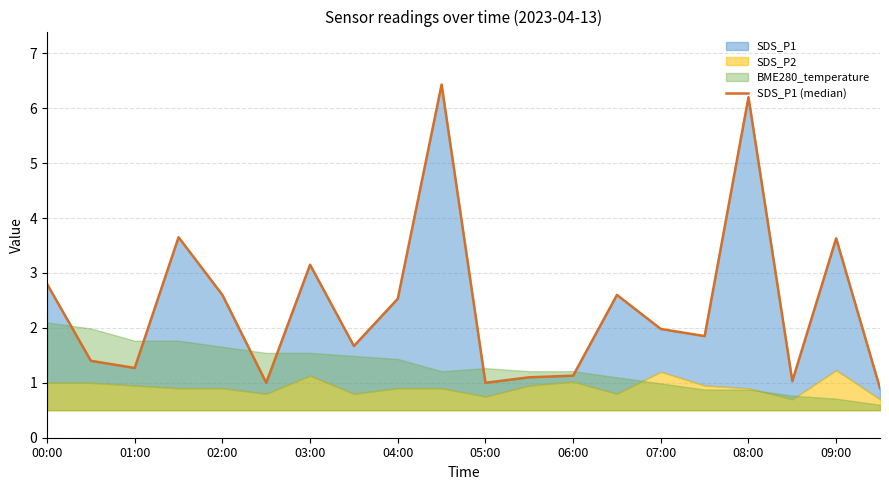

What is the change in value from 15 to 18?

+1.8